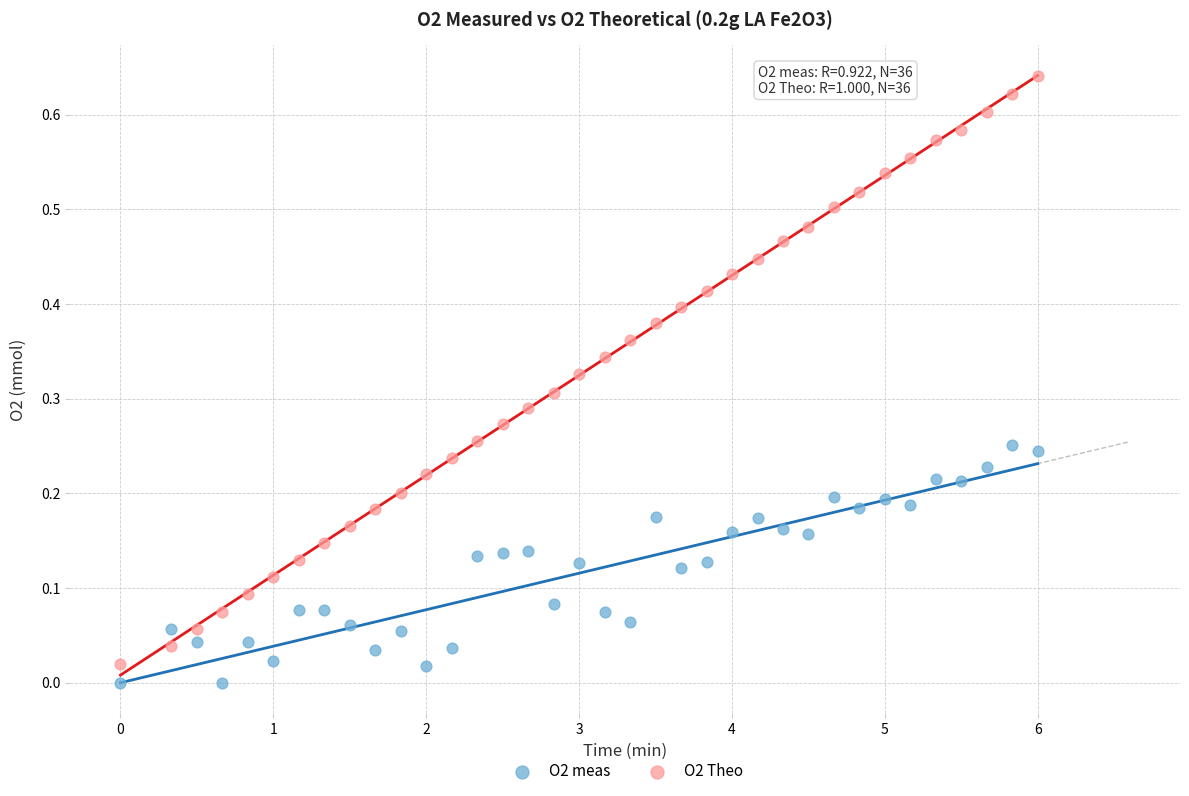

Which series contains the lowest Y value?

O2 meas